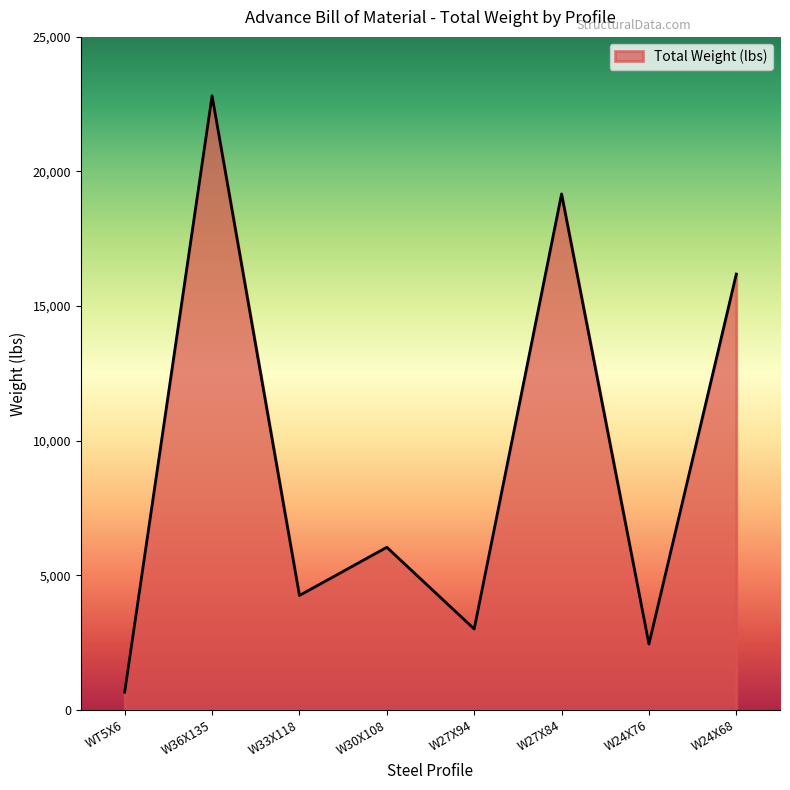

The chart shows a value of 19165 at W27X84. True or false?

True